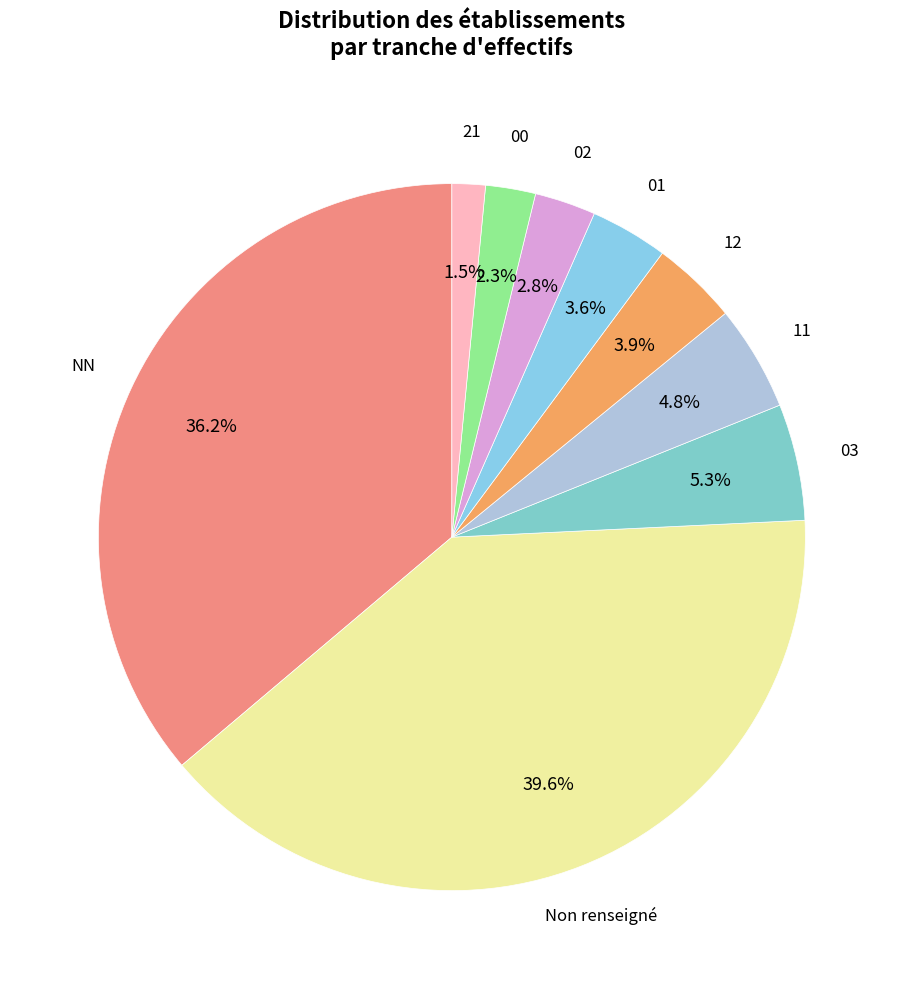

To the nearest percent, what is the difference between the largest and smallest slice percentages?

38%